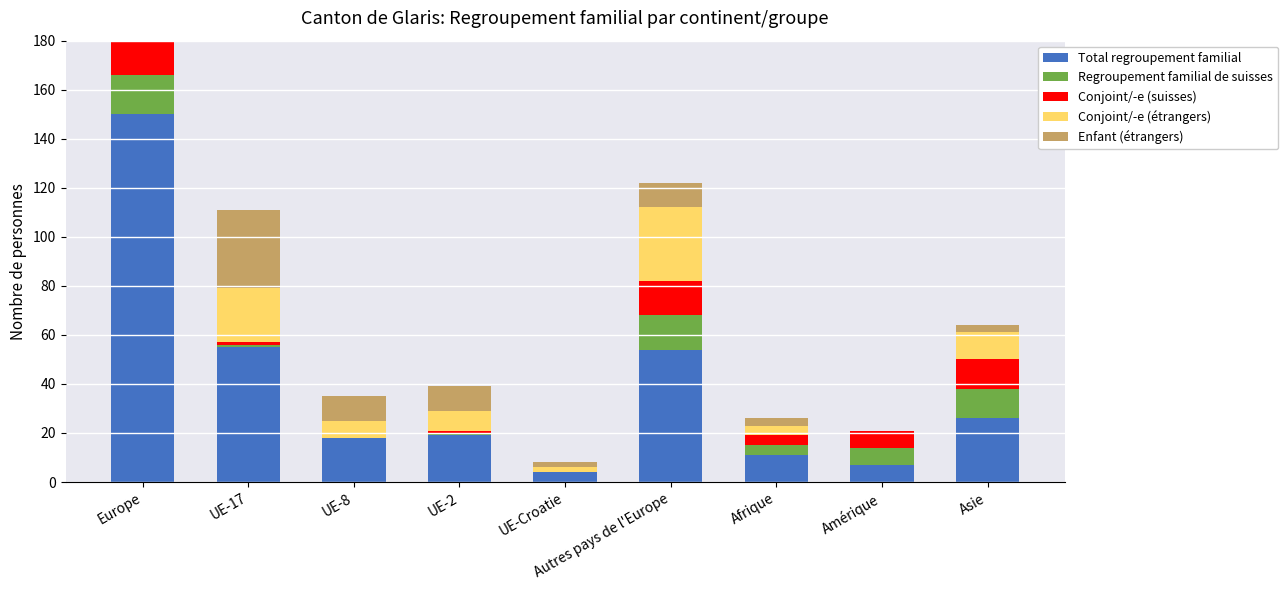

Does the chart contain any negative values?

No